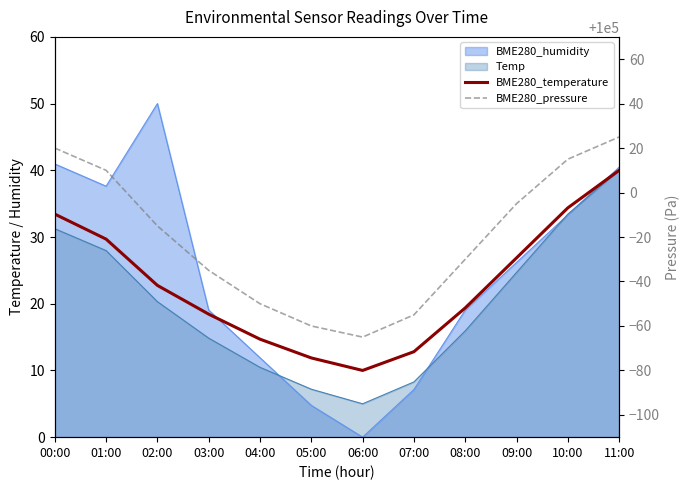

What is the lowest value of the BME280_temperature series?

10.0